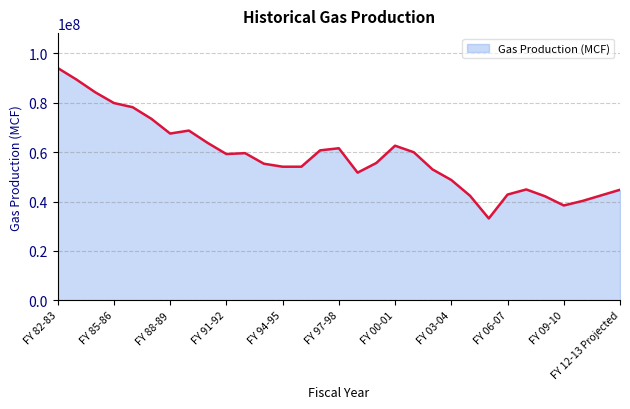

What is the difference between the maximum and minimum values?

60945652.8